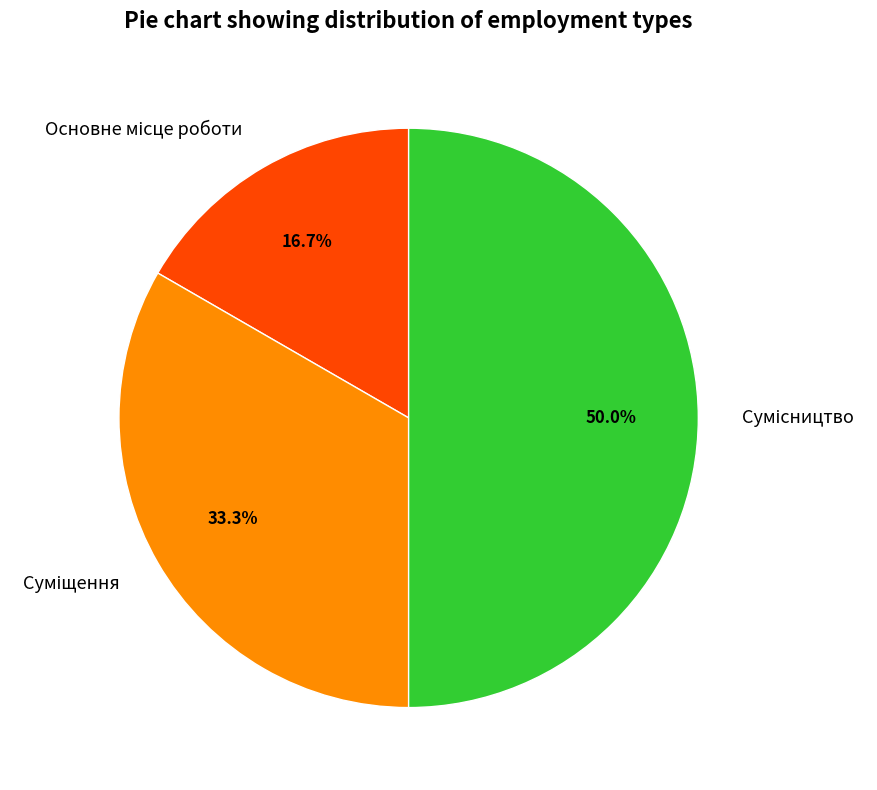

Does any single category account for the majority?

No